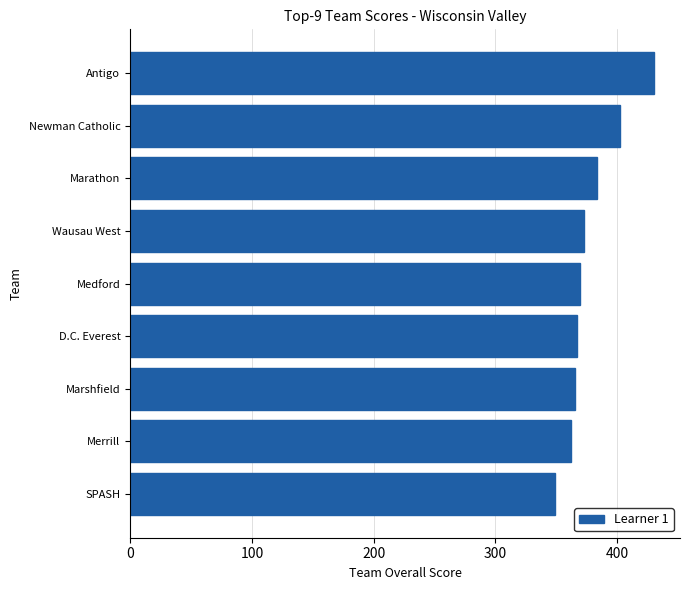

What is the value of the 6th bar from the top?

367